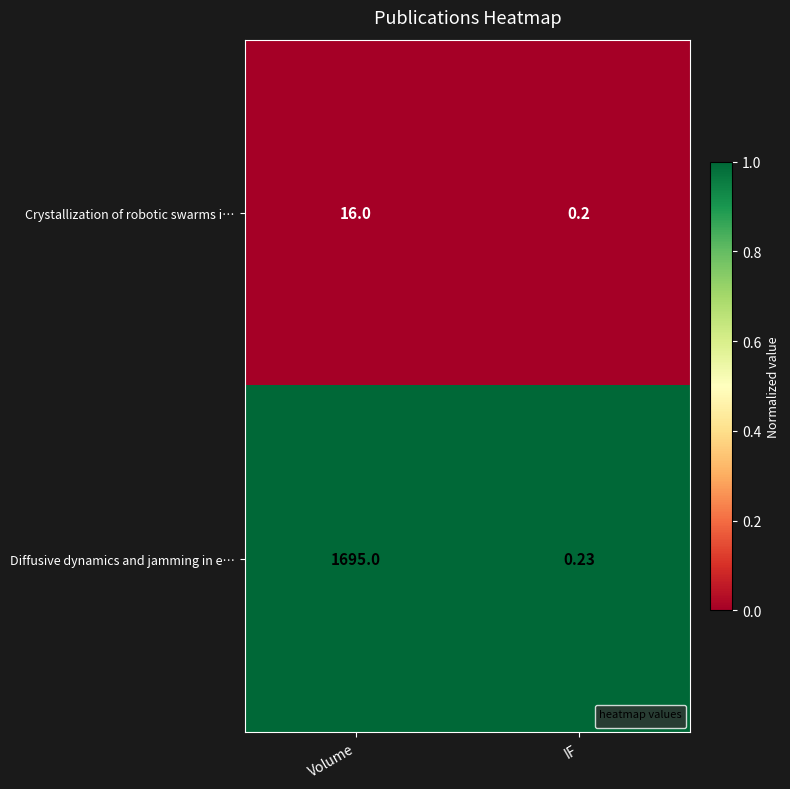

Where is Crystallization of robotic swarms i… nearest to the value 8?

IF